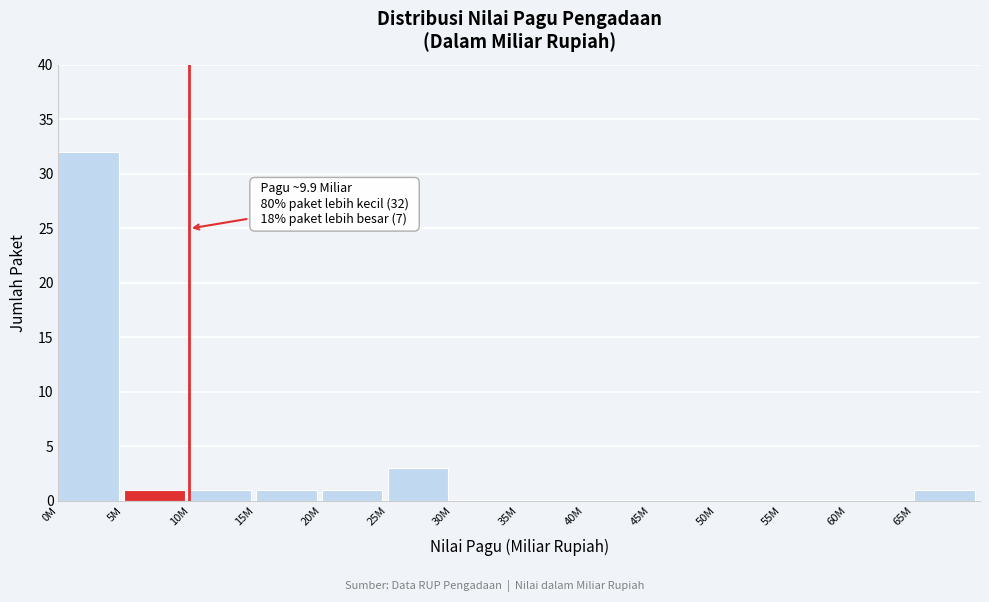

Reading left to right, what are all the values shown in this chart?

0M=32	5M=1	10M=1	15M=1	20M=1	25M=3	30M=0	35M=0	40M=0	45M=0	50M=0	55M=0	60M=0	65M=1